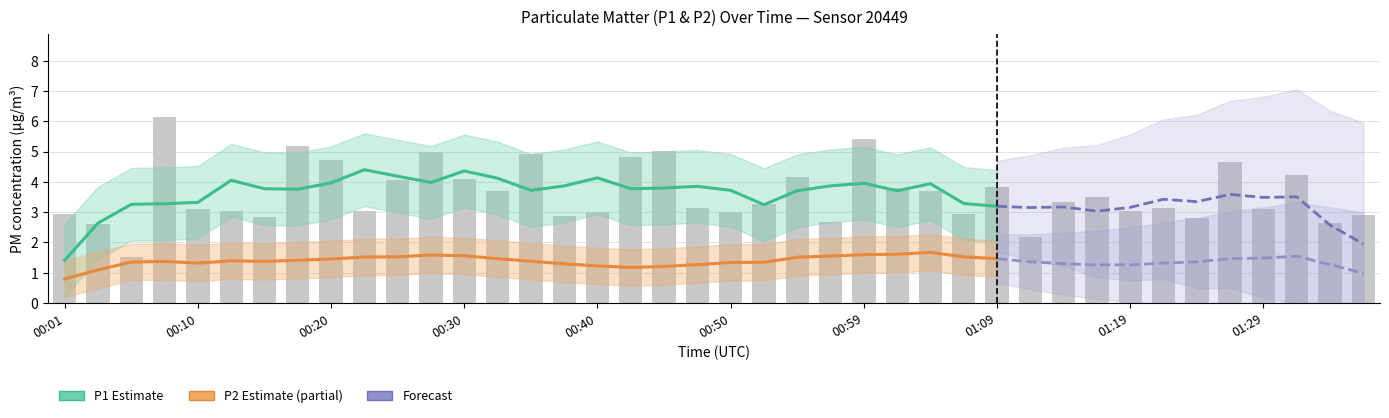

How many data points are above 3?

27